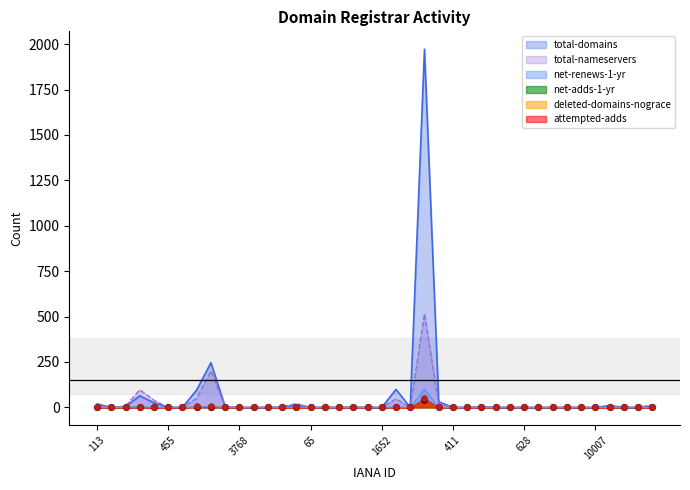

Which series has the largest total across all categories?

total-domains